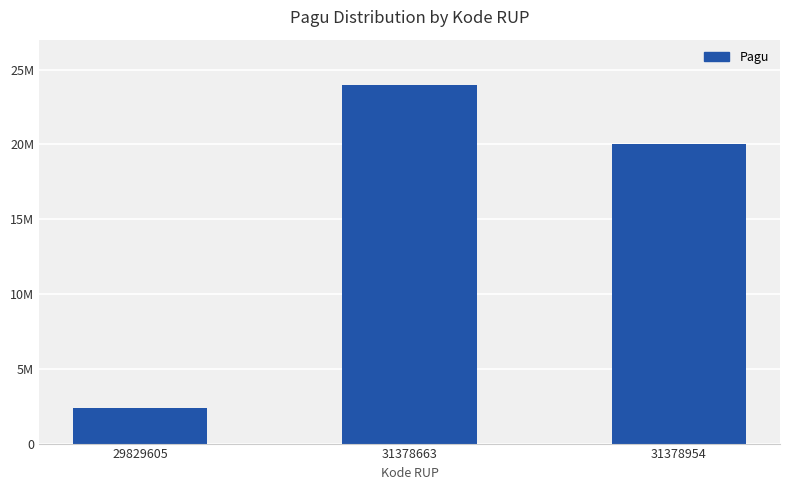

What is the value of the 1st bar from the left?

2400000